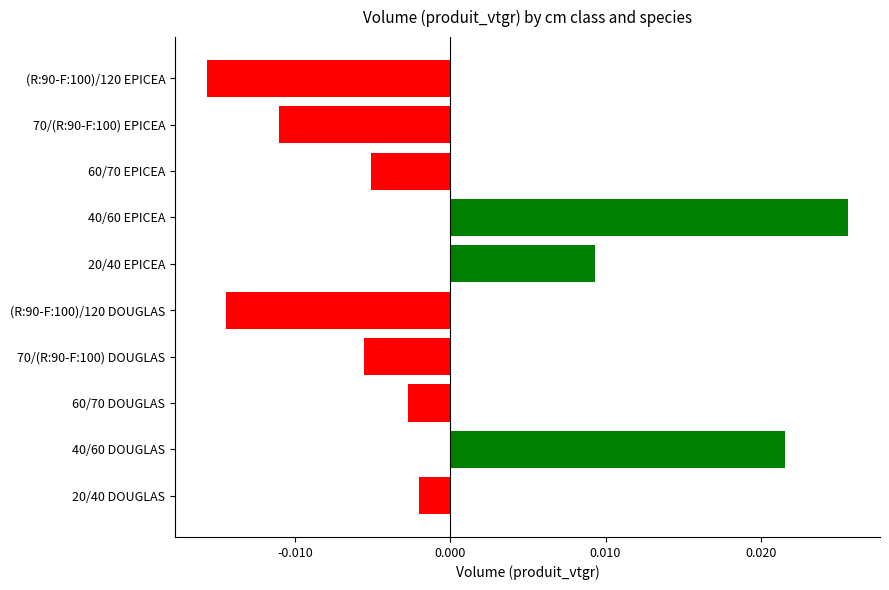

At which category does the chart reach its minimum across all series?

(R:90-F:100)/120 EPICEA